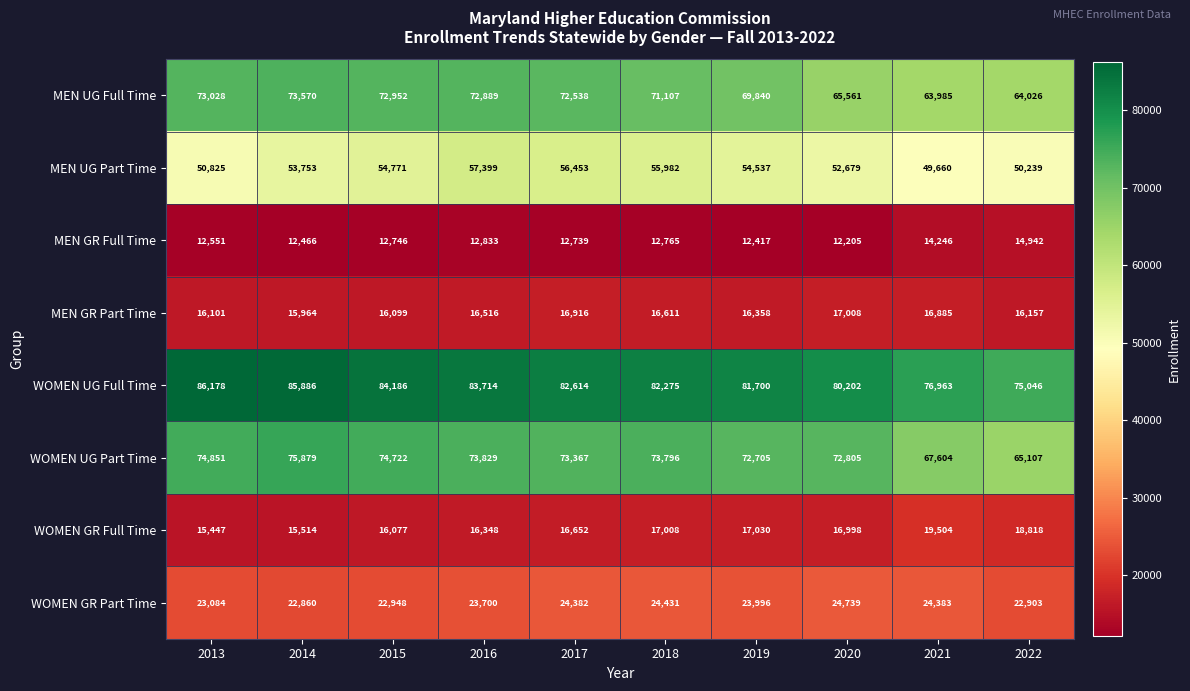

How many distinct data groups are displayed?

8